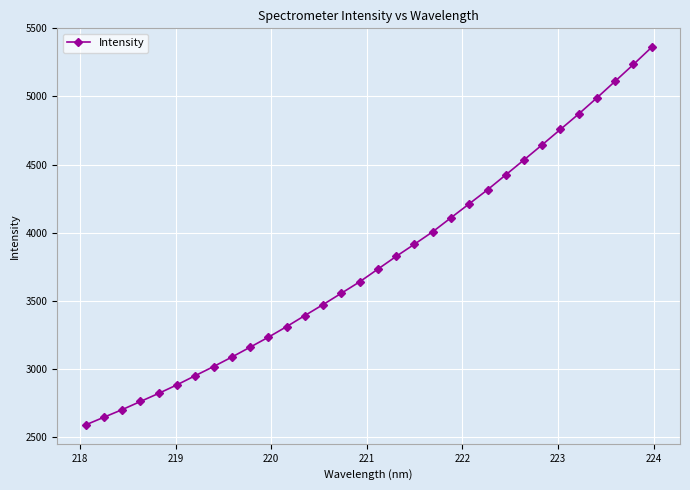

What is the value of the 5th point from the left?

2821.6